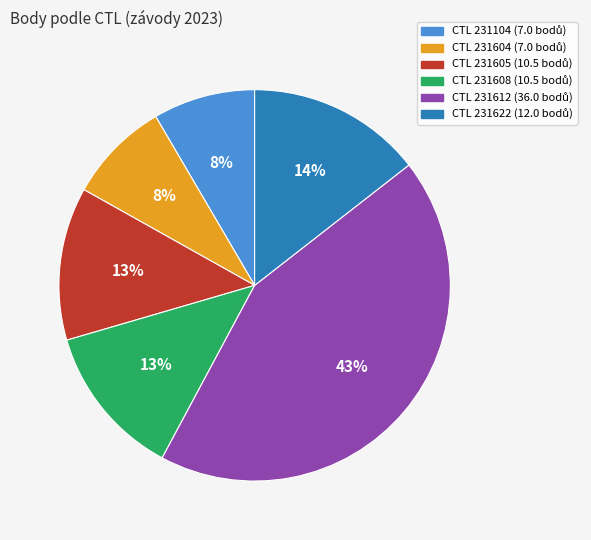

To the nearest percent, what is the difference between the largest and smallest slice percentages?

35%